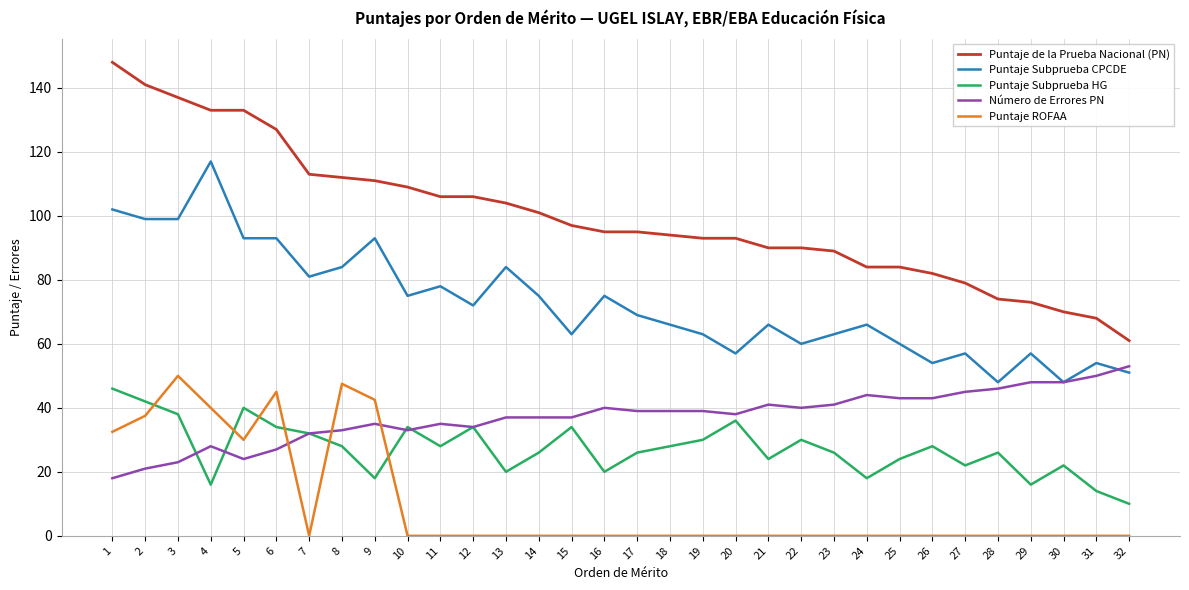

Where is Puntaje de la Prueba Nacional (PN) nearest to the value 104?

13